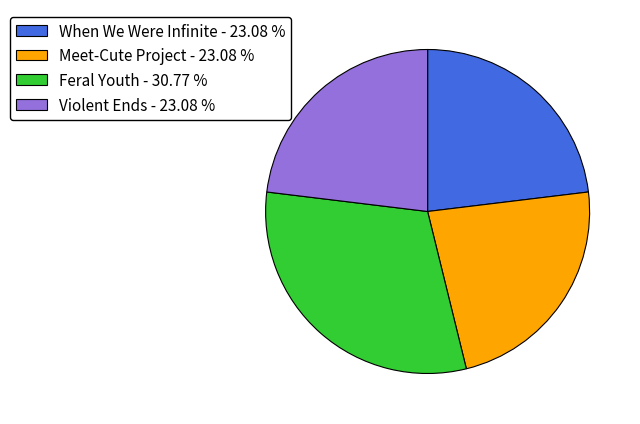

Between Feral Youth - 30.77 % and Violent Ends - 23.08 %, which is larger?

Feral Youth - 30.77 %